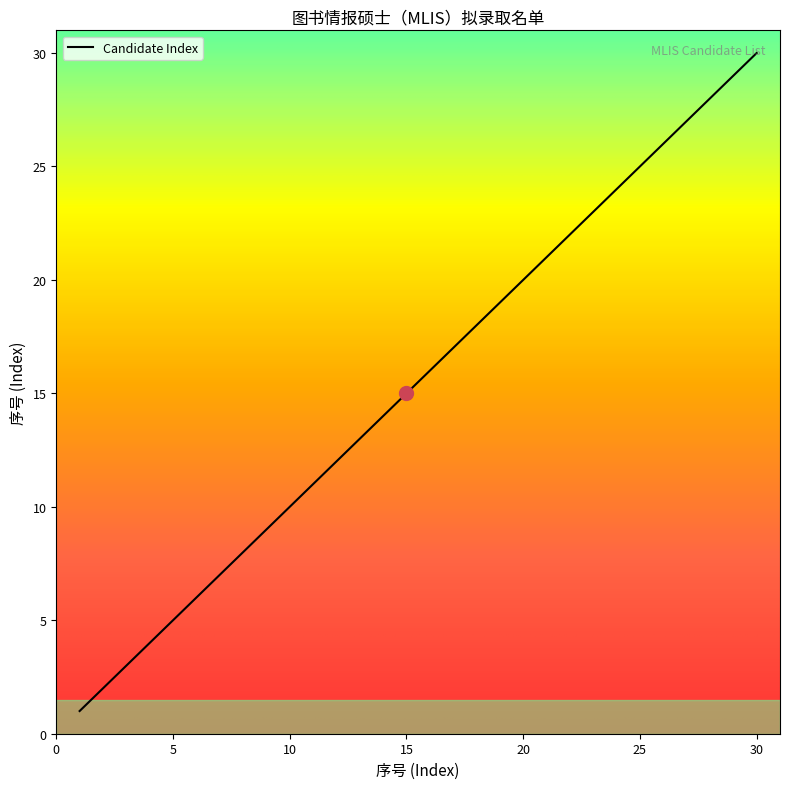

What is the minimum value shown in the chart?

1